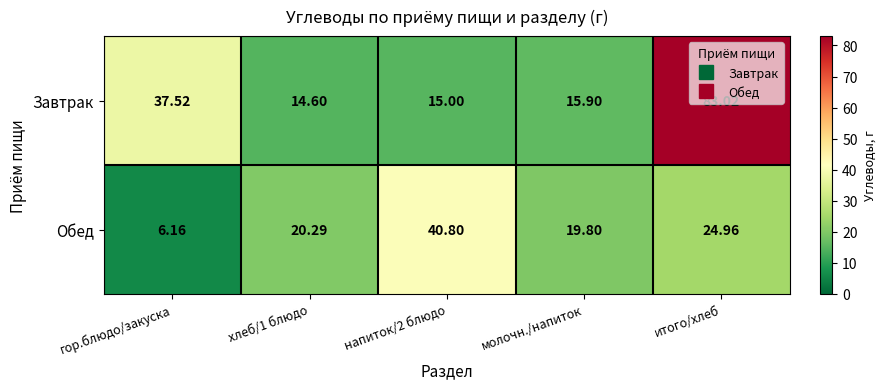

Which label corresponds to the smallest value in the chart?

гор.блюдо/закуска